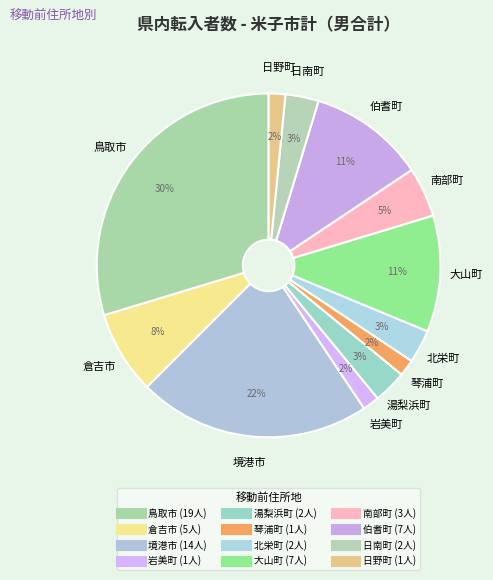

Is there any slice that represents more than half of the pie?

No